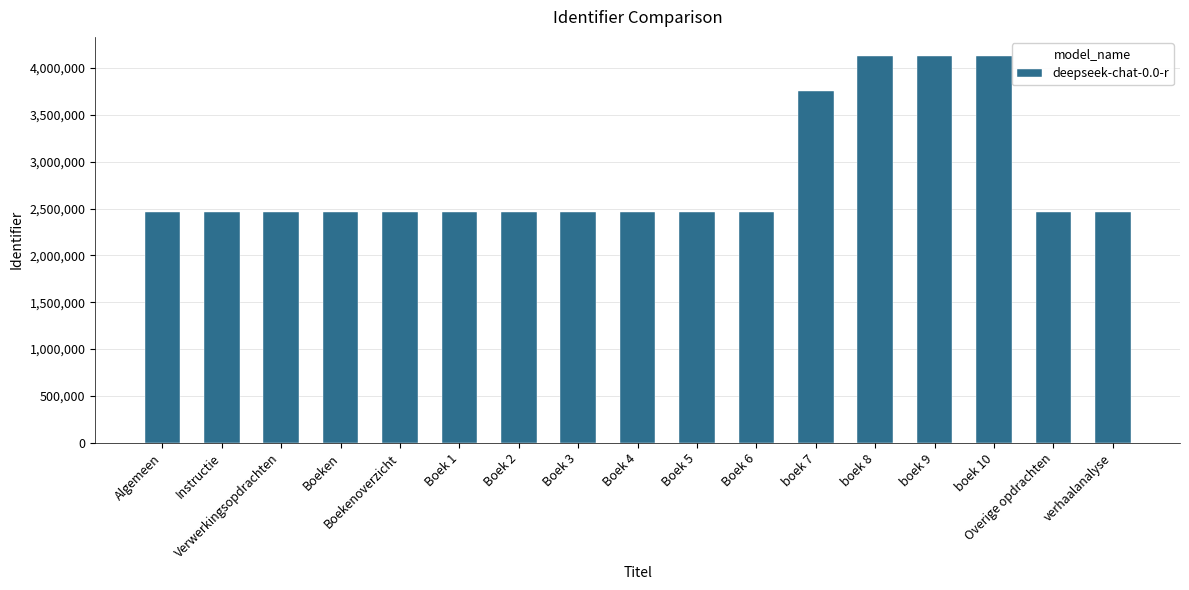

How many bars are there in total?

17